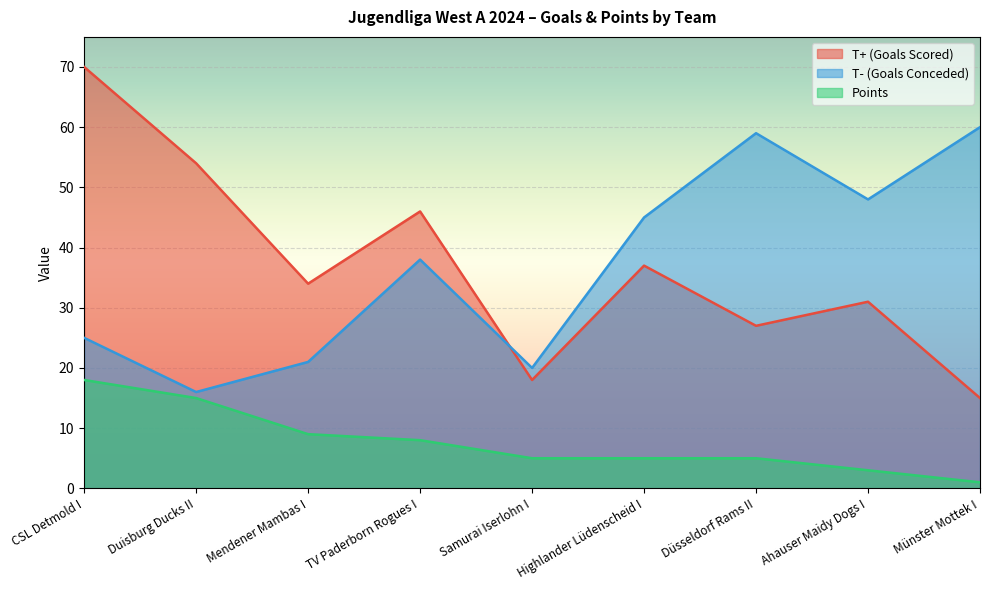

Rank the categories by T- (Goals Conceded) value from lowest to highest.

Duisburg Ducks II, Samurai Iserlohn I, Mendener Mambas I, CSL Detmold I, TV Paderborn Rogues I, Highlander Lüdenscheid I, Ahauser Maidy Dogs I, Düsseldorf Rams II, Münster Mottek I